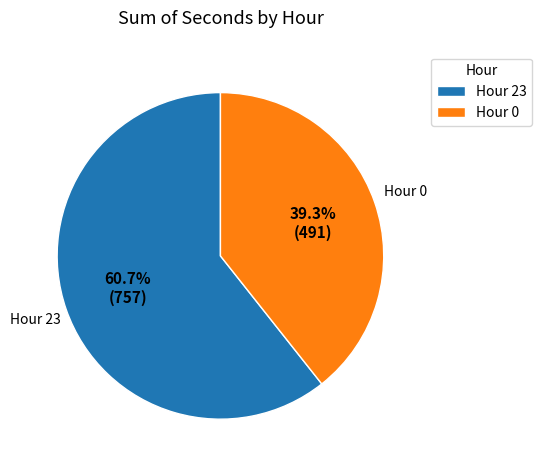

To the nearest percent, what percentage of the pie is Hour 0?

39%